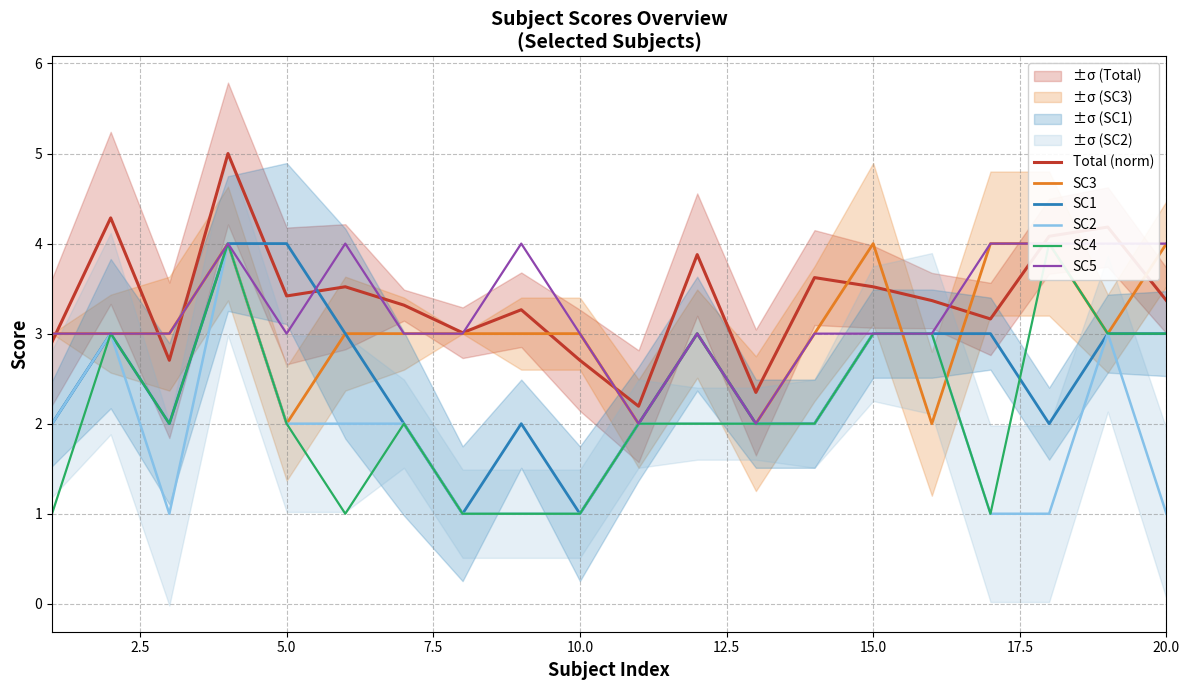

True or false: SC2 and Total (norm) cross at least once.

False